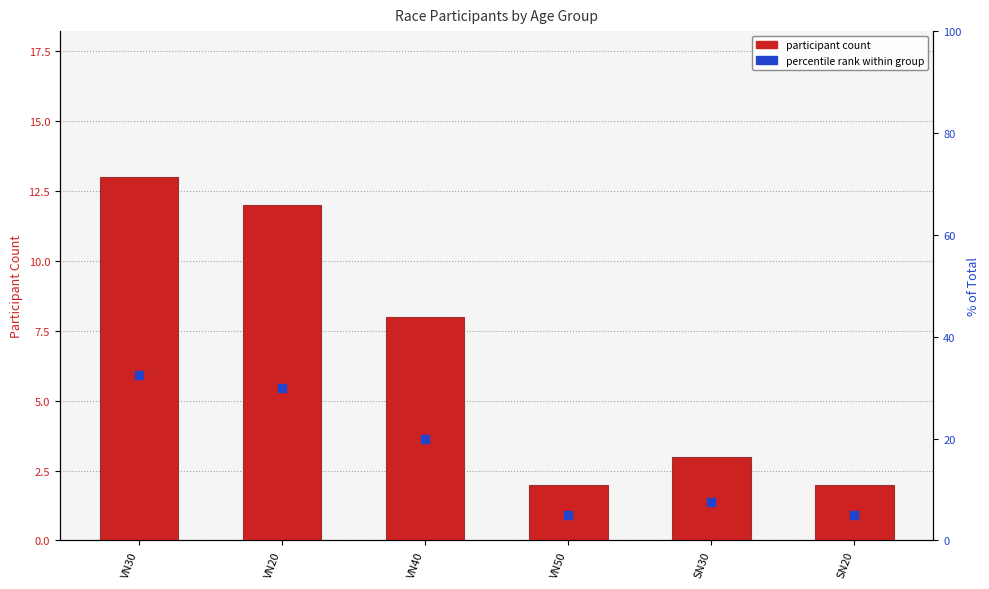

Which series has the widest spread of Y values?

percentile rank within group